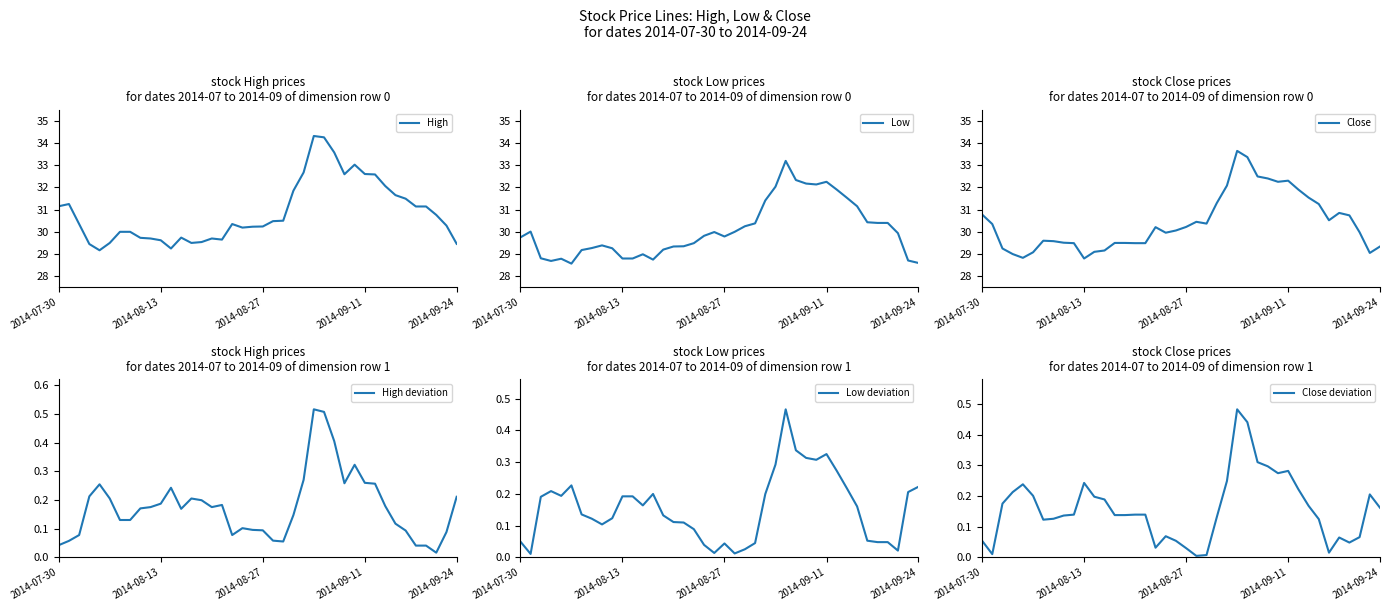

What are all the series names shown in the legend?

High, Low, Close, High deviation, Low deviation, Close deviation